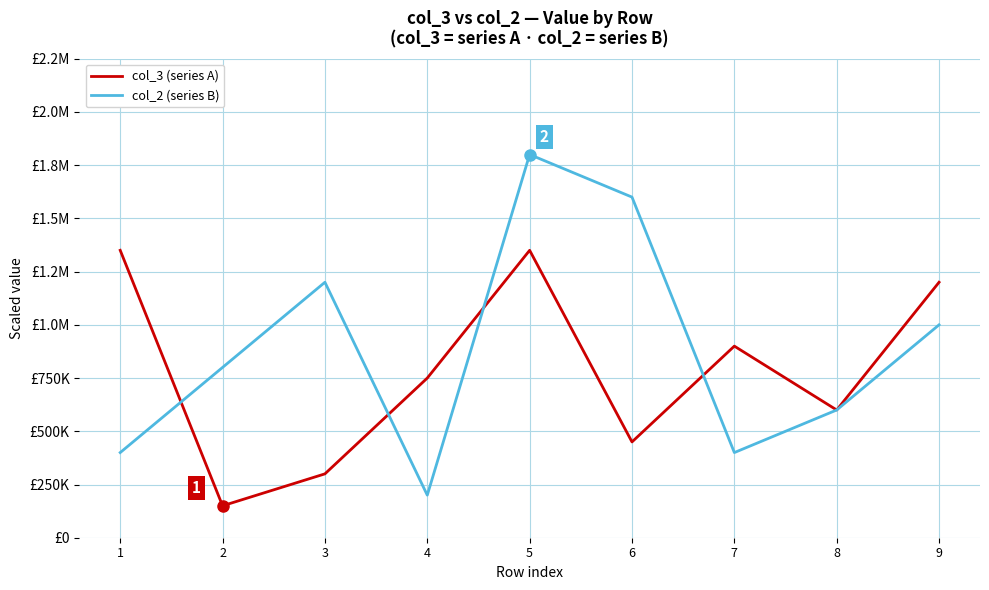

How many times do col_2 (series B) and col_3 (series A) cross each other?

4